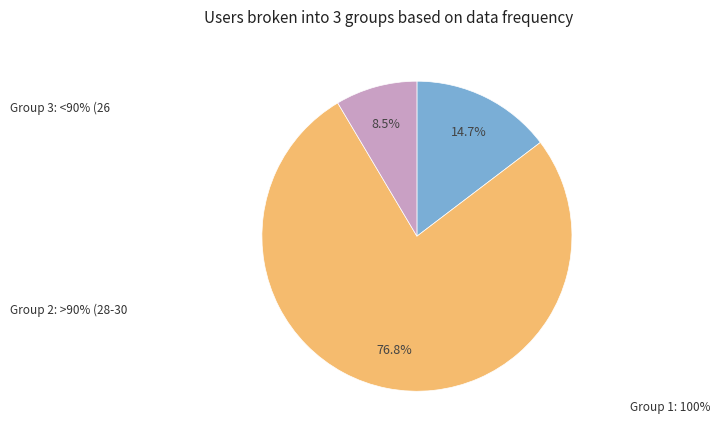

Does any single category account for the majority?

Yes